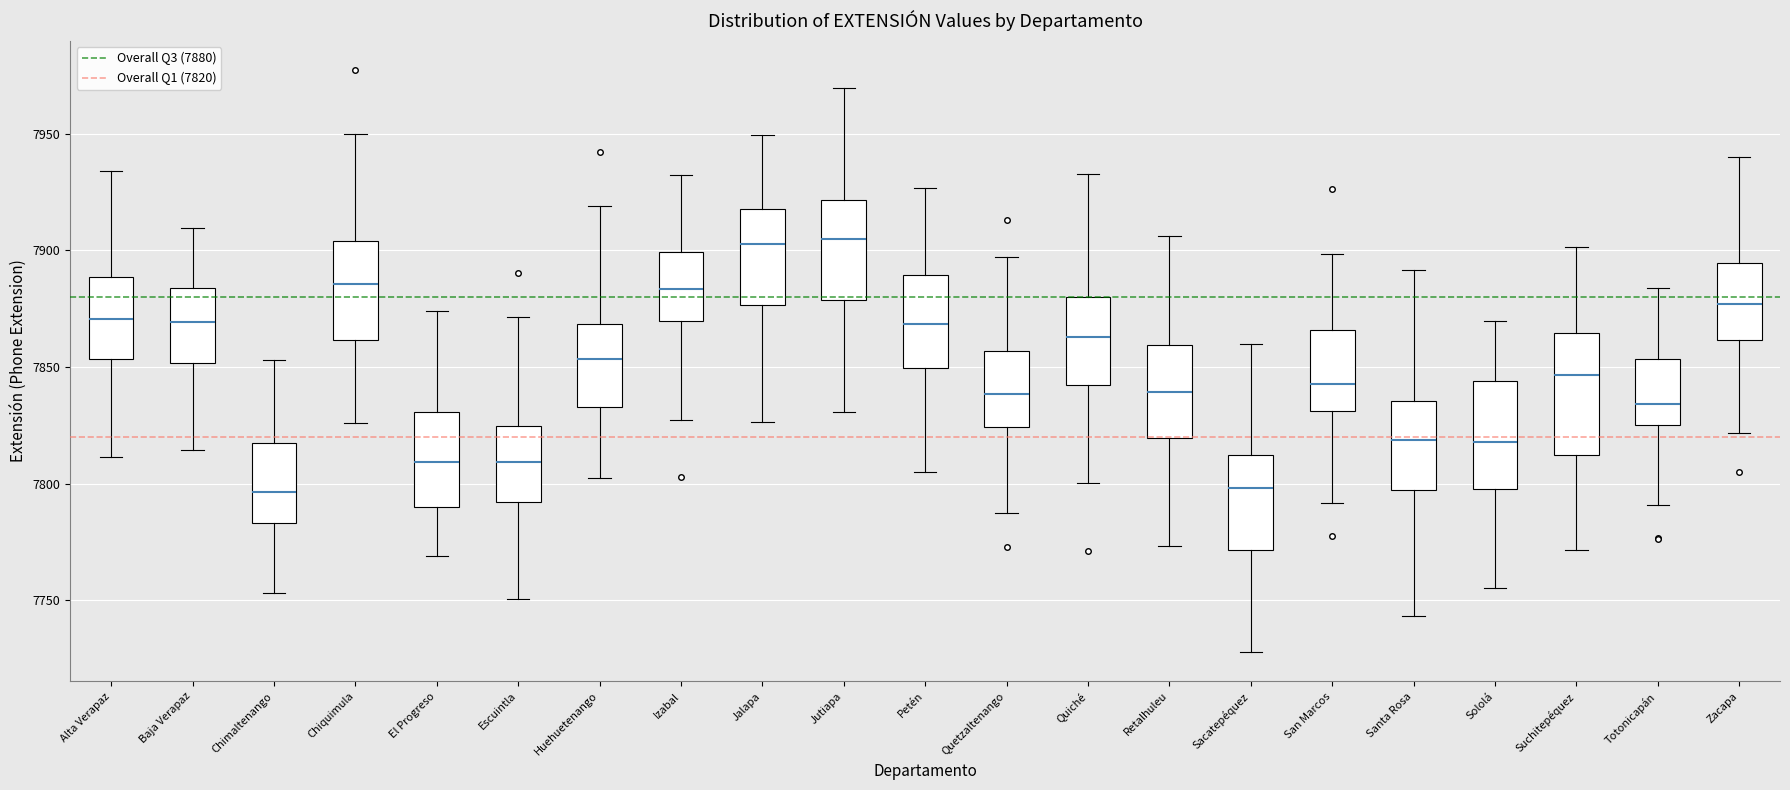

Reading left to right, transcribe this box plot: for each box, give where its median line is, the range the box spans, and where its two whiskers end, as read against the y-axis. The values are not printed on the chart, so give them approximately, as read against the axis.

Alta Verapaz: median 7870, box 7855 to 7890, whiskers 7810 to 7935
Baja Verapaz: median 7870, box 7850 to 7885, whiskers 7815 to 7910
Chimaltenango: median 7795, box 7785 to 7815, whiskers 7755 to 7855
Chiquimula: median 7885, box 7860 to 7905, whiskers 7825 to 7950
El Progreso: median 7810, box 7790 to 7830, whiskers 7770 to 7875
Escuintla: median 7810, box 7790 to 7825, whiskers 7750 to 7870
Huehuetenango: median 7855, box 7835 to 7870, whiskers 7800 to 7920
Izabal: median 7885, box 7870 to 7900, whiskers 7825 to 7930
Jalapa: median 7905, box 7875 to 7920, whiskers 7825 to 7950
Jutiapa: median 7905, box 7880 to 7920, whiskers 7830 to 7970
Petén: median 7870, box 7850 to 7890, whiskers 7805 to 7925
Quetzaltenango: median 7840, box 7825 to 7855, whiskers 7785 to 7895
Quiché: median 7865, box 7840 to 7880, whiskers 7800 to 7935
Retalhuleu: median 7840, box 7820 to 7860, whiskers 7775 to 7905
Sacatepéquez: median 7800, box 7770 to 7810, whiskers 7730 to 7860
San Marcos: median 7845, box 7830 to 7865, whiskers 7790 to 7900
Santa Rosa: median 7820, box 7795 to 7835, whiskers 7745 to 7890
Sololá: median 7820, box 7800 to 7845, whiskers 7755 to 7870
Suchitepéquez: median 7845, box 7810 to 7865, whiskers 7770 to 7900
Totonicapán: median 7835, box 7825 to 7855, whiskers 7790 to 7885
Zacapa: median 7875, box 7860 to 7895, whiskers 7820 to 7940